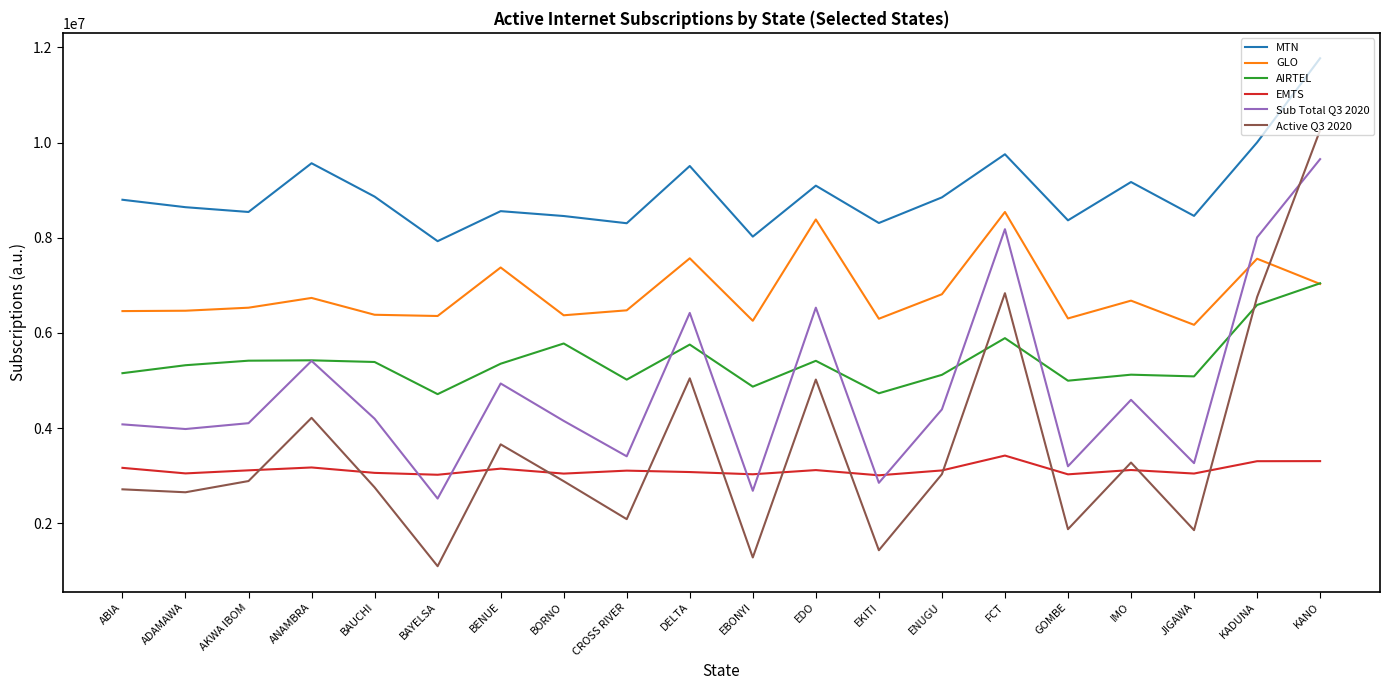

Is it true that EMTS equals 3107637 at CROSS RIVER?

True